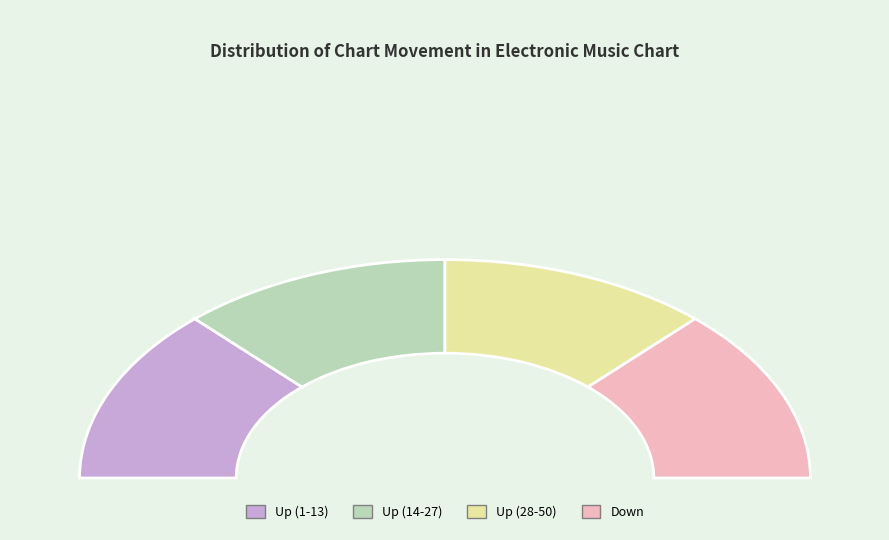

Combined, what portion of the pie is up and down?

100.0%